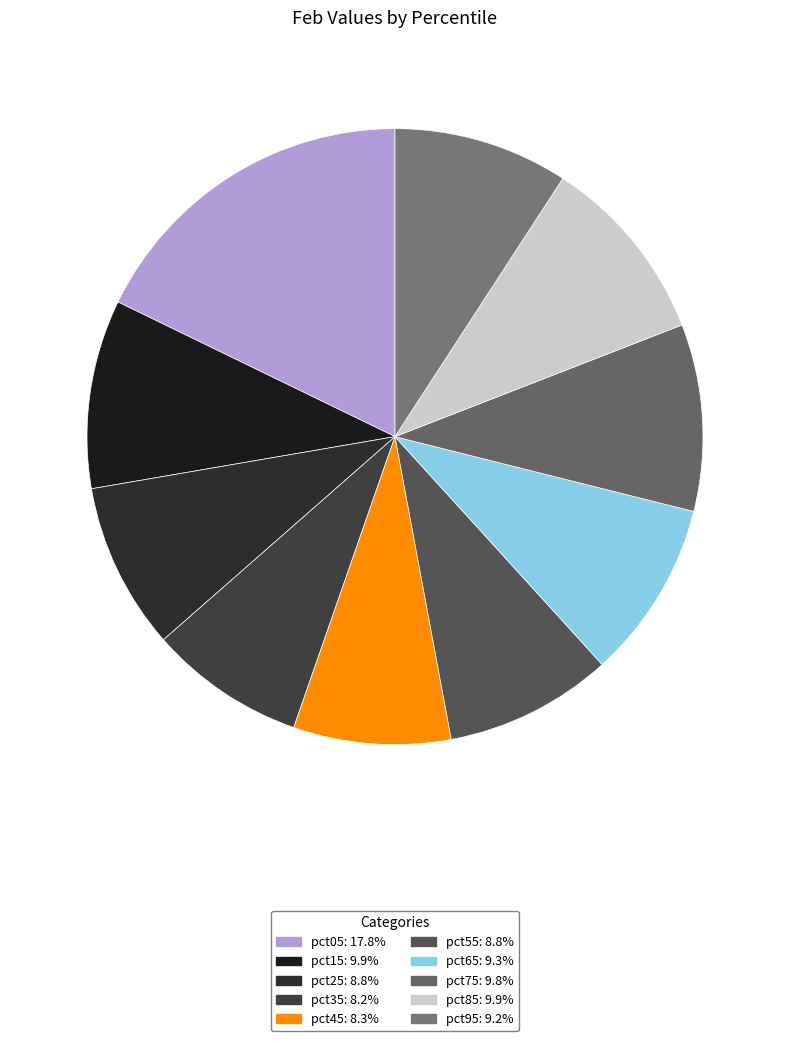

What is the ratio of the value at pct35 to the value at pct85?

0.8